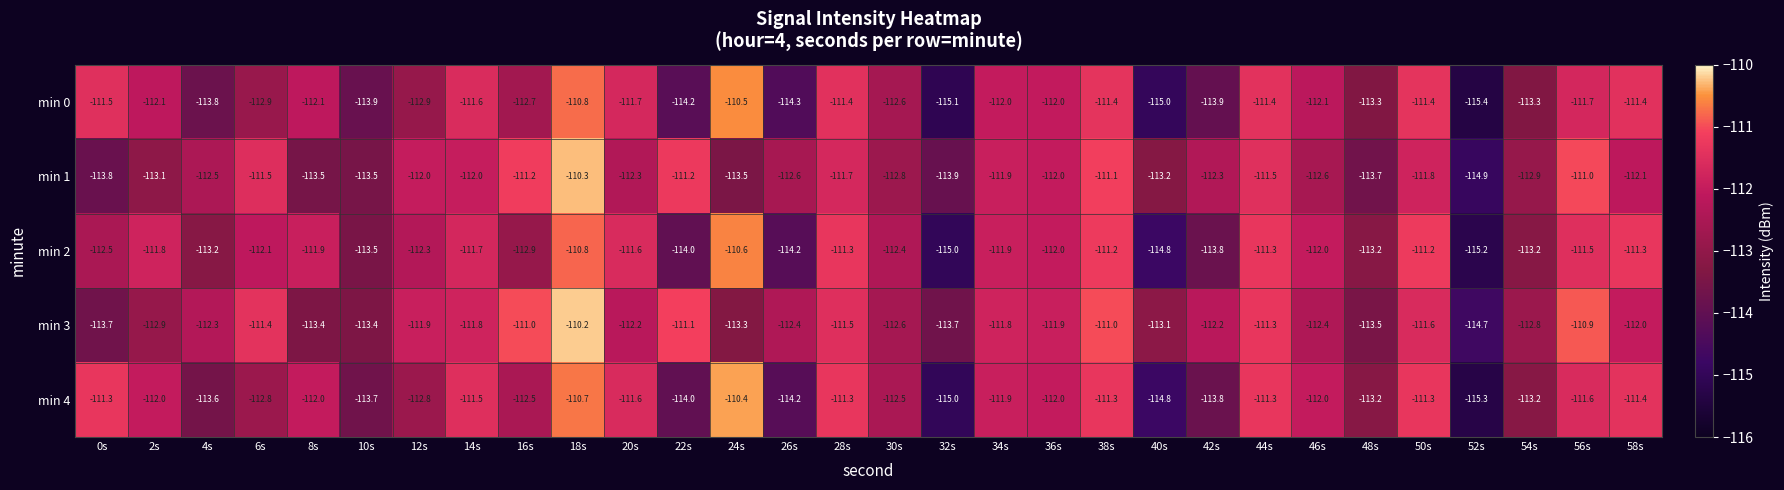

How many data points in min 0 are less than -112?

17